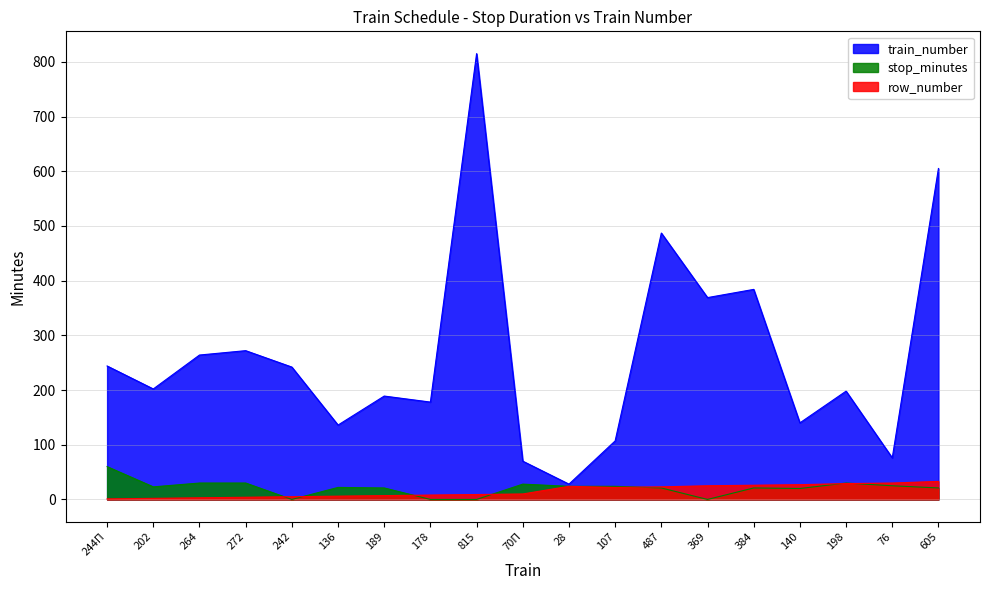

True or false: stop_minutes and train_number intersect in this chart.

False